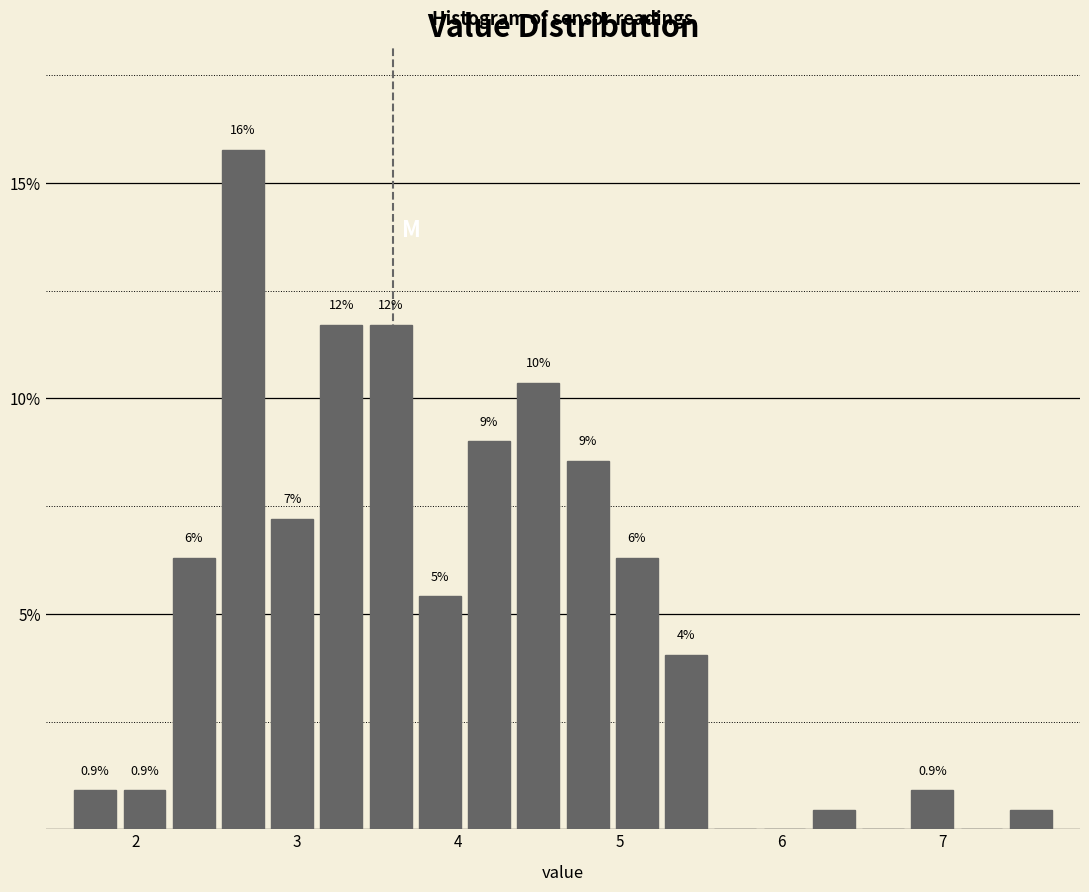

Around what value on the x-axis is the tallest bar? Give the approximate position of its centre, as read against the axis.

2.7